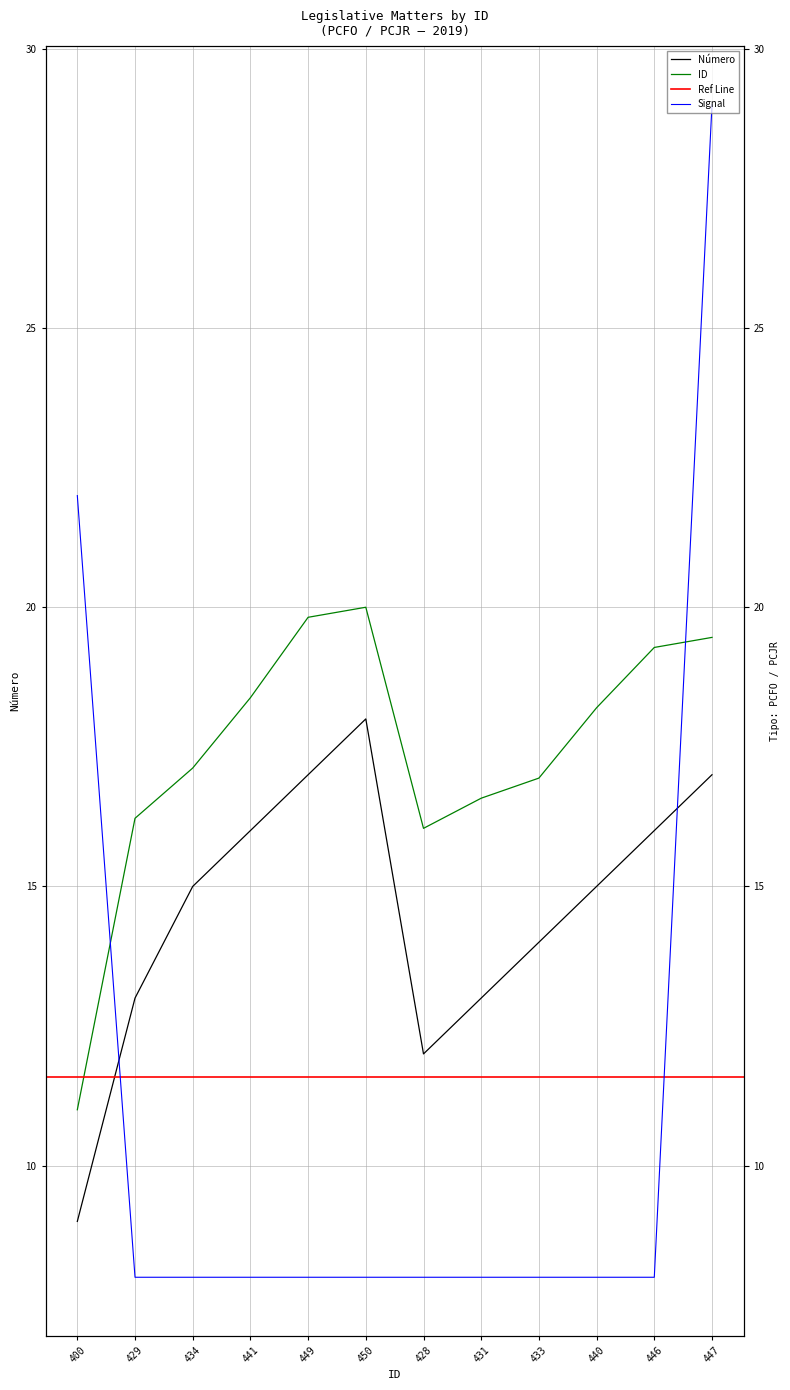

Where is Número nearest to the value 13?

429